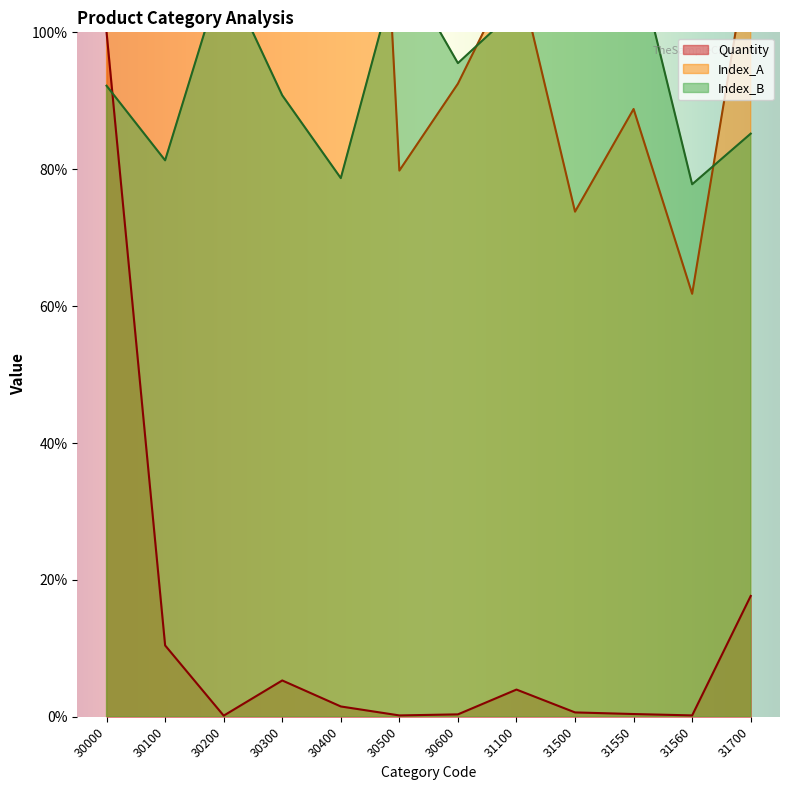

How many intersections are there between Quantity and Index_B?

1